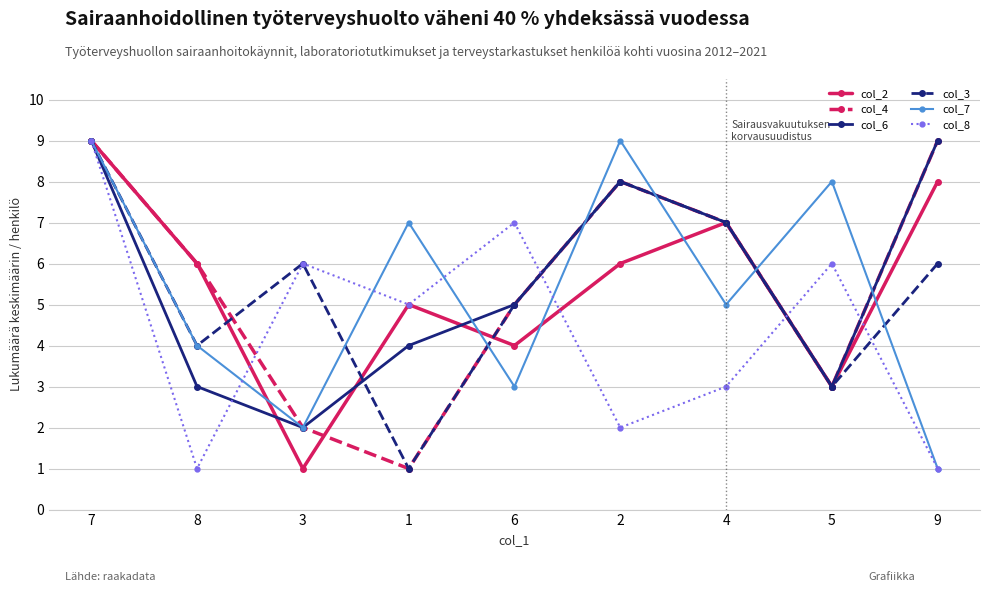

Count the col_7 values in the range 3 to 8.

5